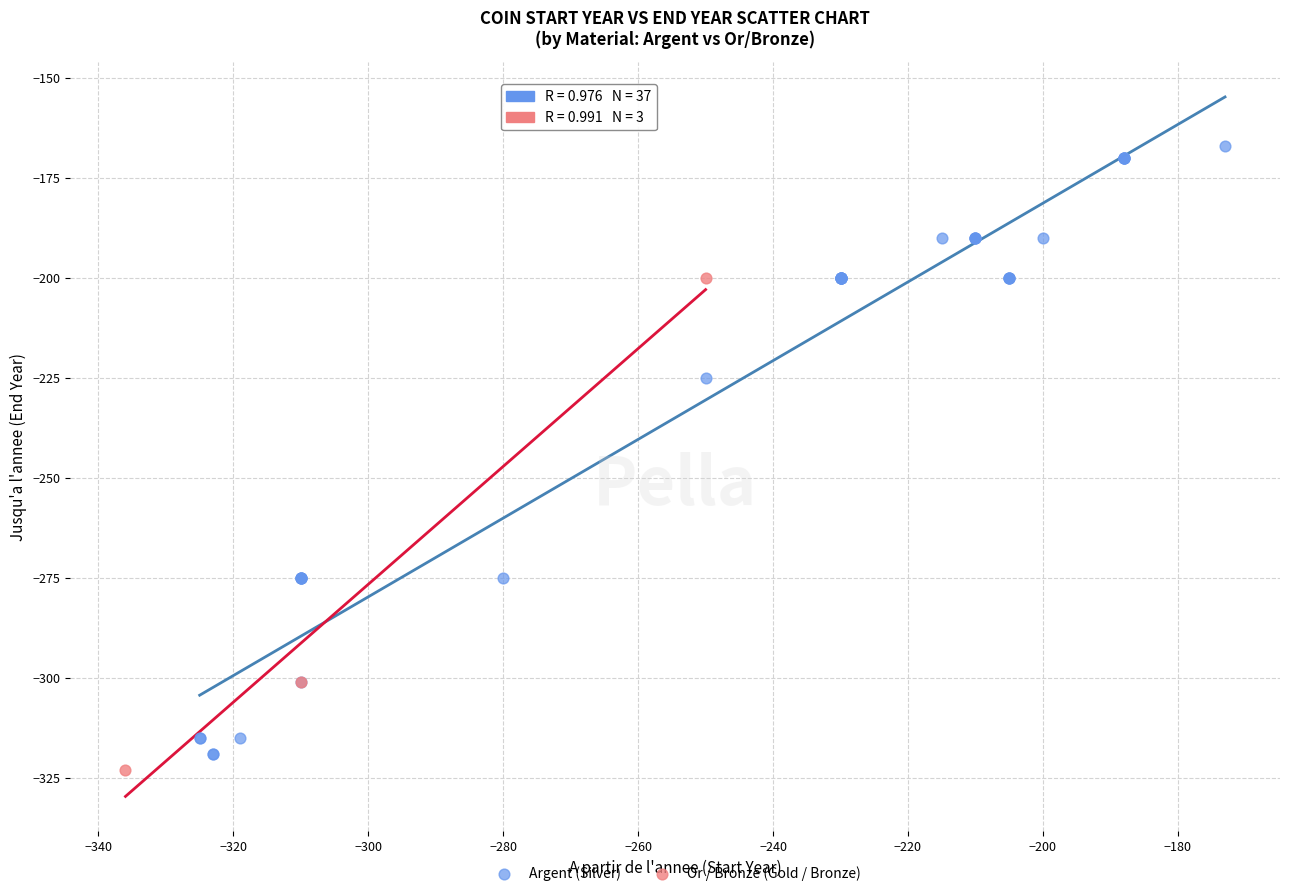

Which series reaches the maximum Y coordinate?

Argent (Silver)